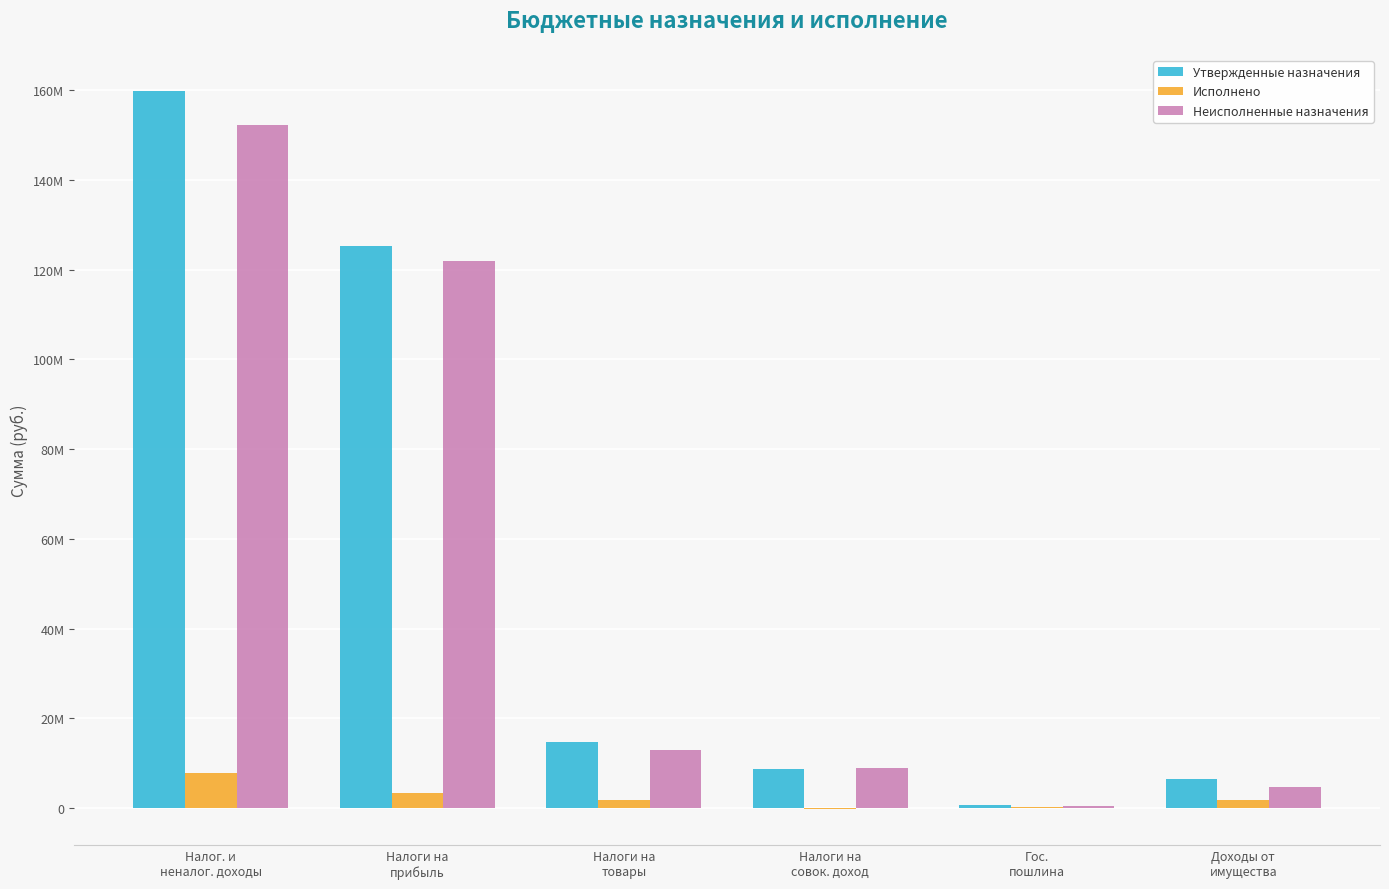

Does the chart contain stacked bars?

No